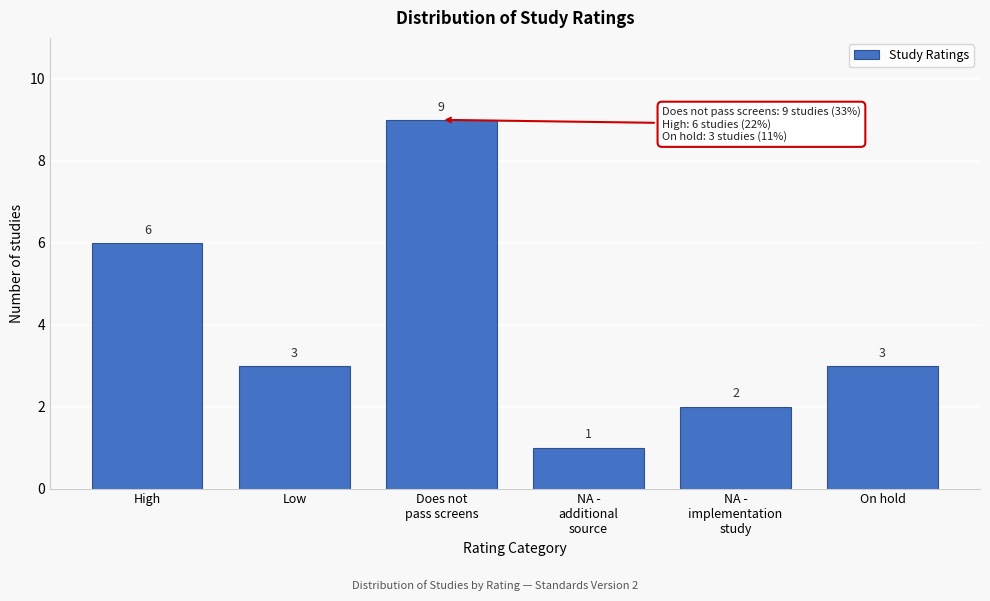

Reading right to left, what are all the values shown in this chart?

3	2	1	9	3	6